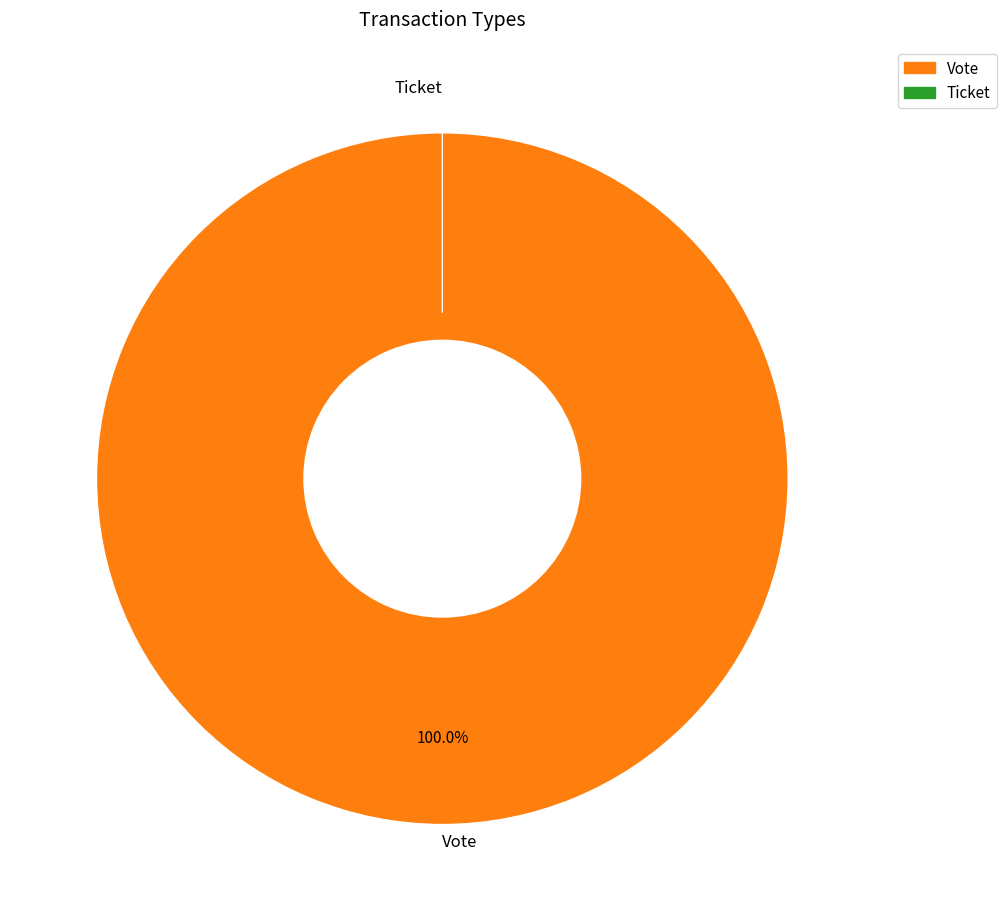

How many segments does this pie chart have?

2